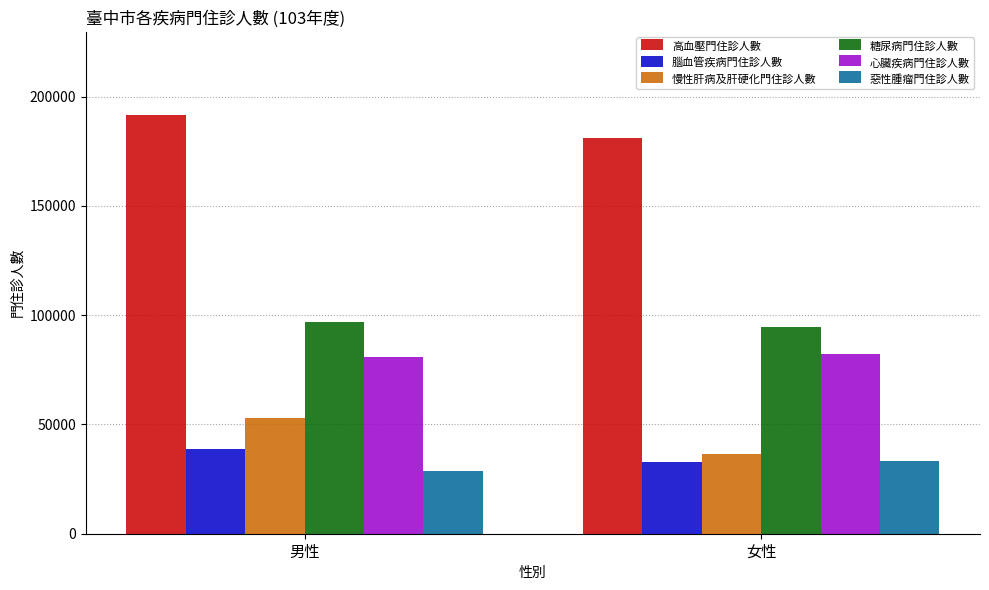

At which label does 高血壓門住診人數 reach its peak?

男性